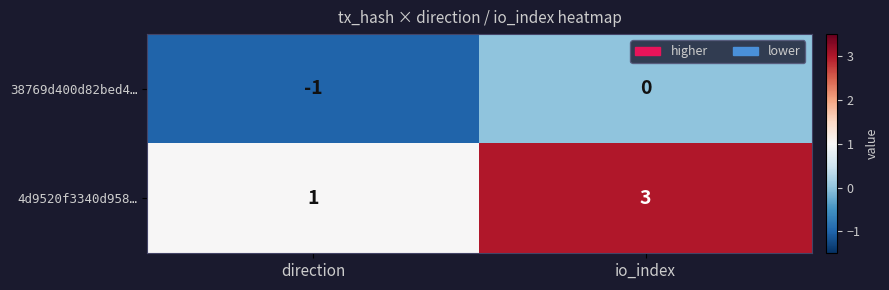

At which category is the sum across all series the highest?

io_index